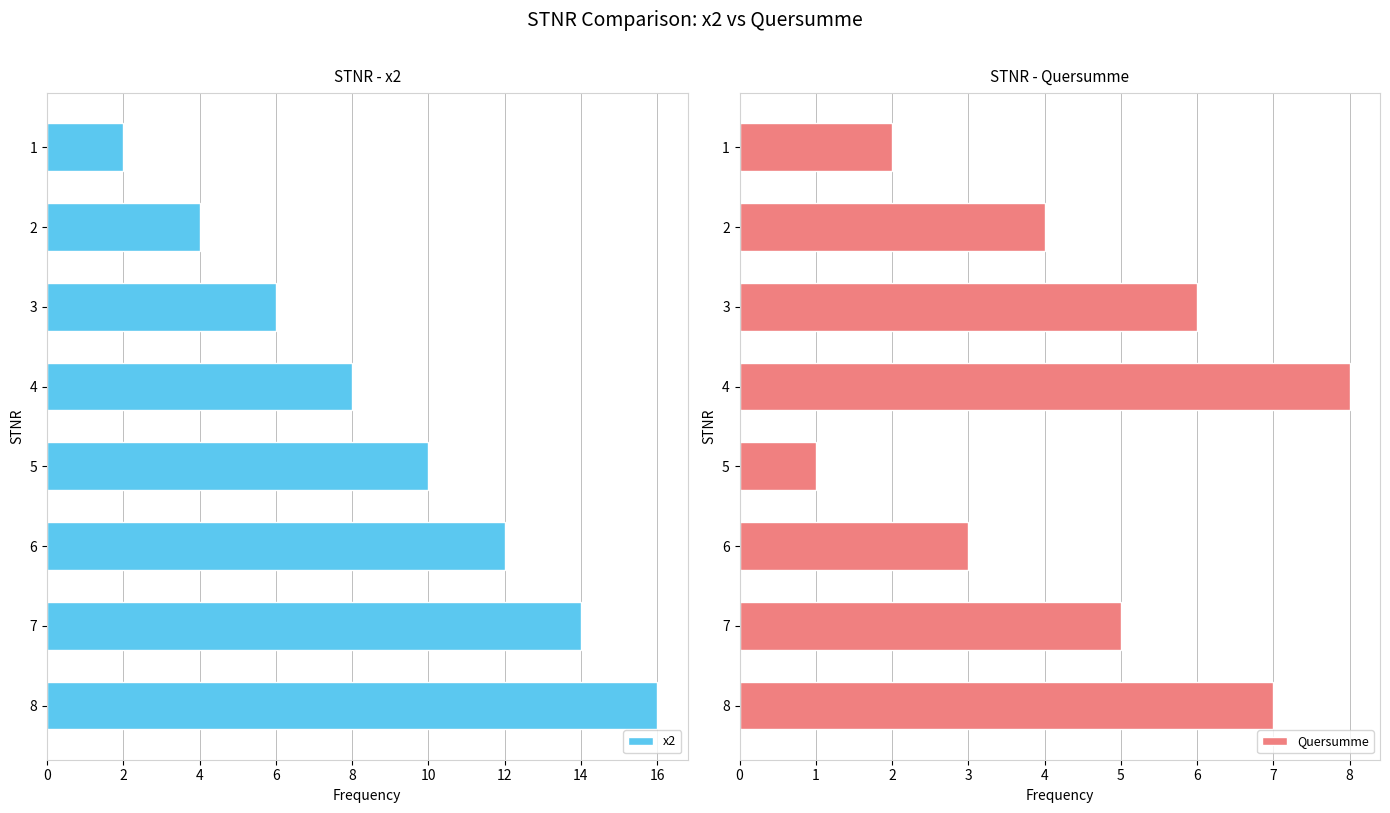

Count the Quersumme values in the range 3 to 7.

5